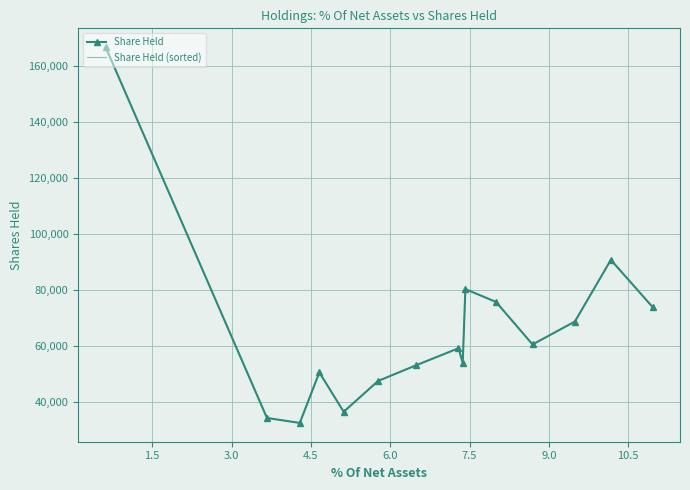

What is the maximum value for Share Held (sorted)?

166606